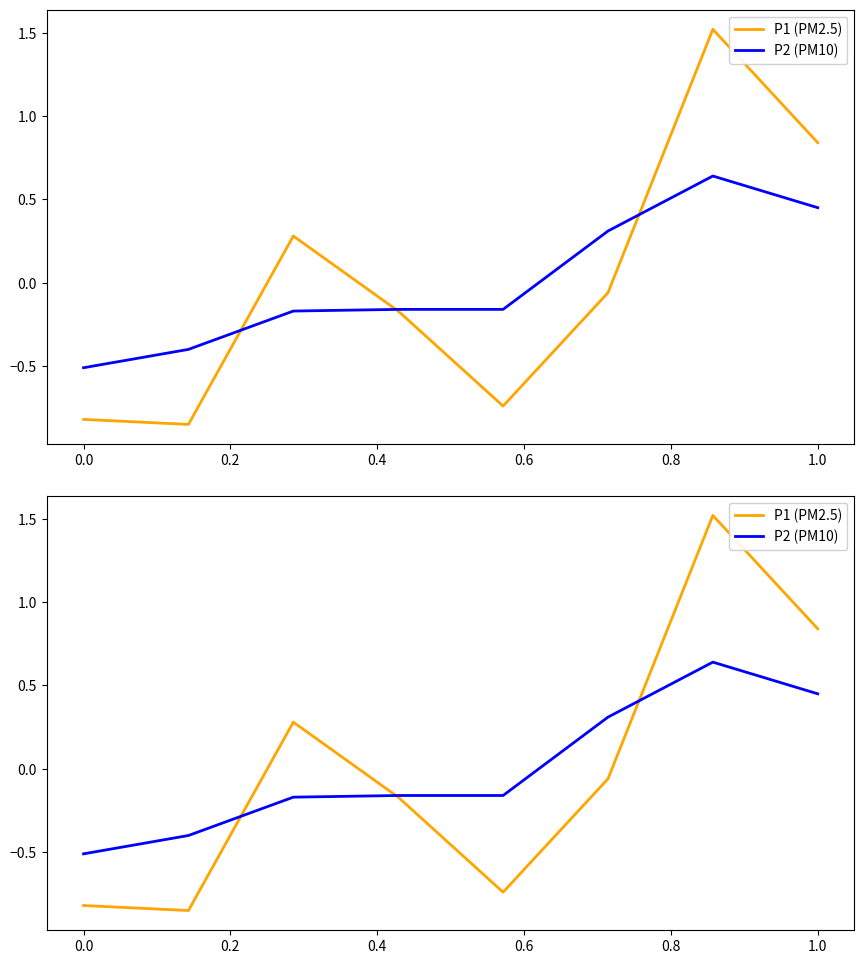

Between 0.0 and 1.2, which series saw the biggest shift?

P1 (PM2.5)